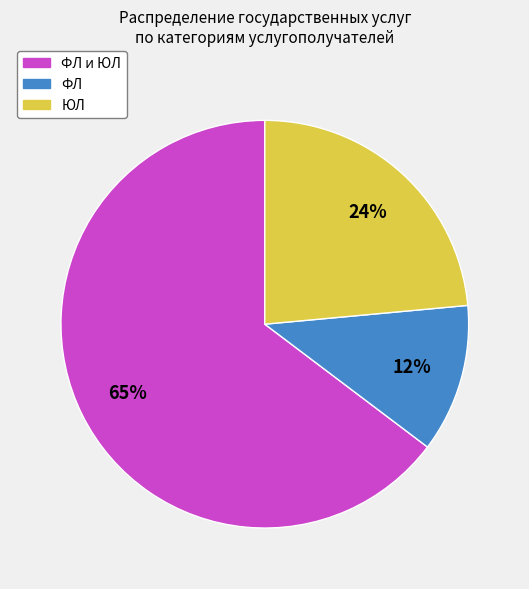

To the nearest percent, what is the average slice percentage?

33%